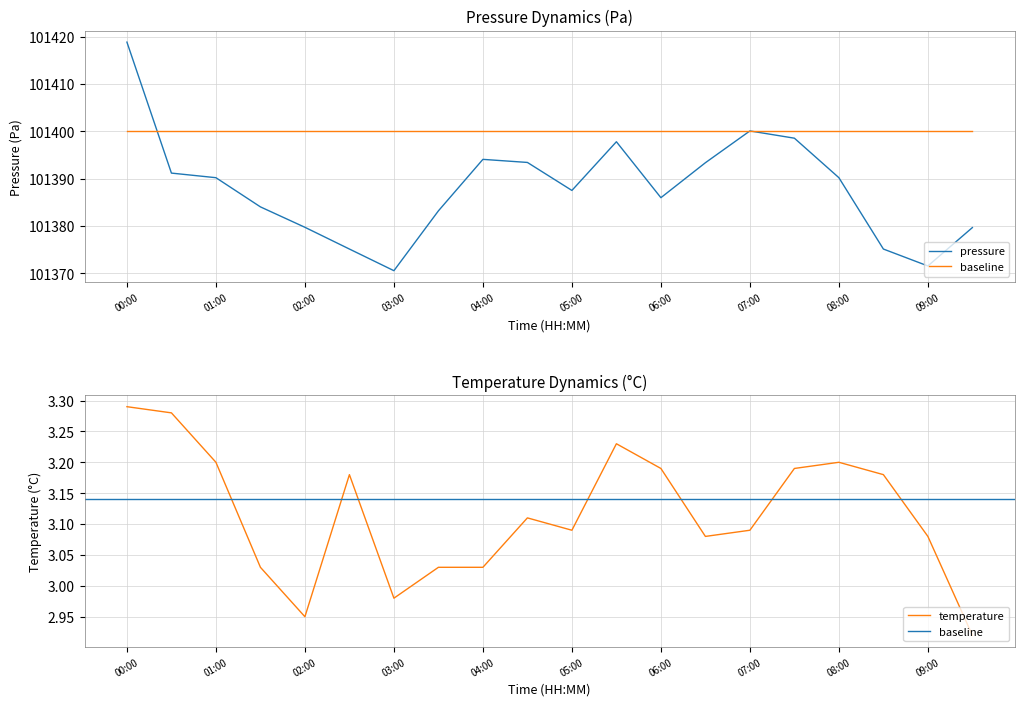

Reading right to left, extract all data points from this chart.

pressure: 09:30=101379.7	09:00=101371.6	08:30=101375.2	08:00=101390.2	07:30=101398.6	07:00=101400.1	06:30=101393.4	06:00=101386.0	05:30=101397.8	05:00=101387.5	04:30=101393.4	04:00=101394.1	03:30=101383.2	03:00=101370.6	02:30=101375.2	02:00=101379.8	01:30=101384.1	01:00=101390.2	00:30=101391.2	00:00=101418.8
temperature: 09:30=2.9	09:00=3.1	08:30=3.2	08:00=3.2	07:30=3.2	07:00=3.1	06:30=3.1	06:00=3.2	05:30=3.2	05:00=3.1	04:30=3.1	04:00=3.0	03:30=3.0	03:00=3.0	02:30=3.2	02:00=3.0	01:30=3.0	01:00=3.2	00:30=3.3	00:00=3.3